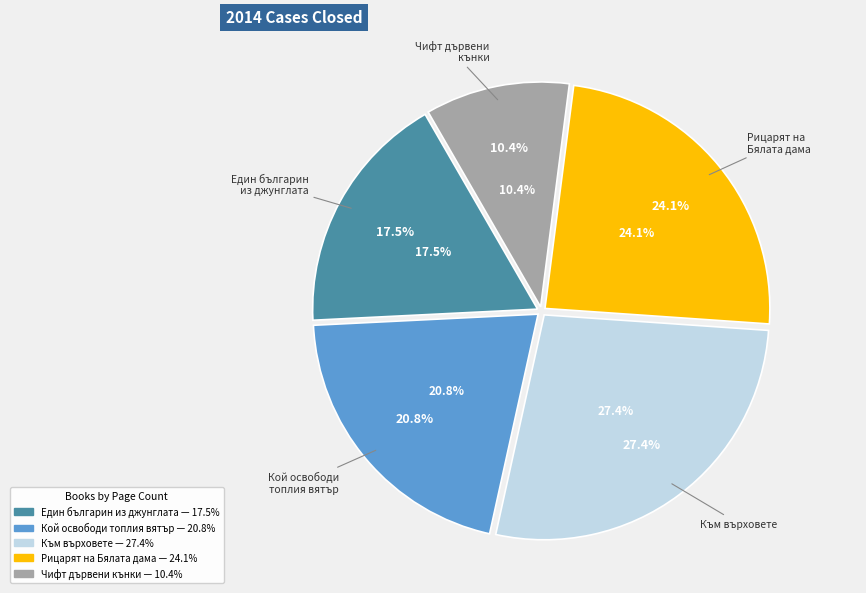

How many slices are in this pie chart?

5